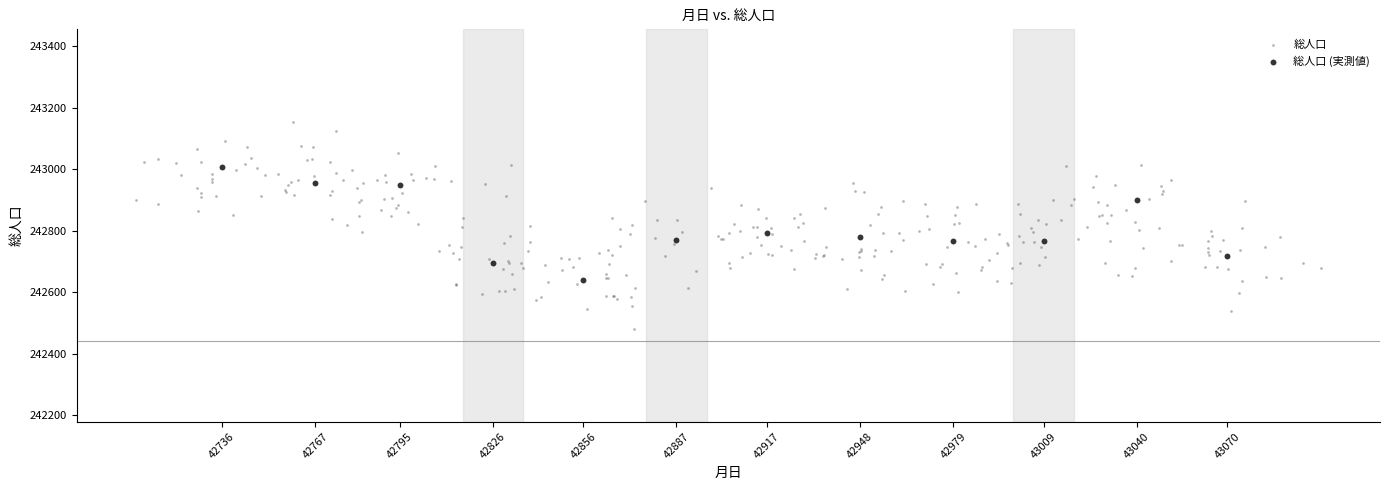

Which series contains the lowest Y value?

総人口